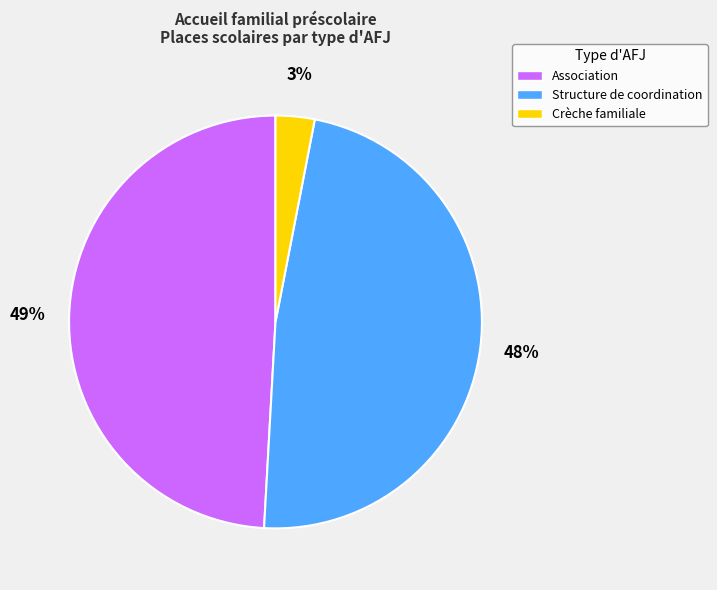

How many segments does this pie chart have?

3